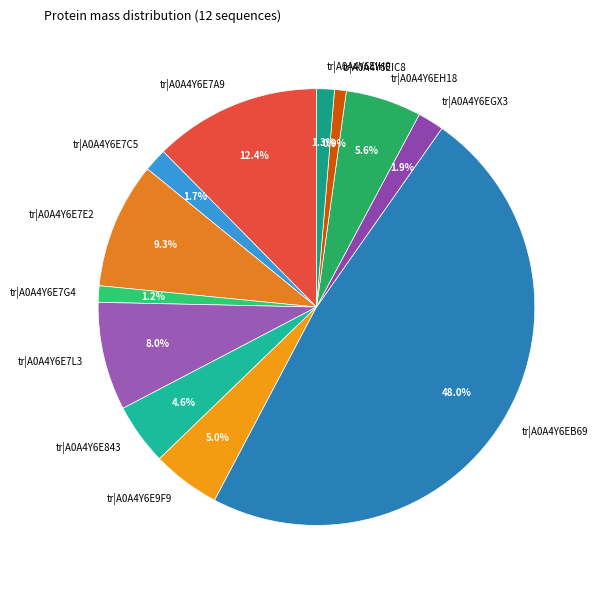

Count the number of slices in the pie.

12